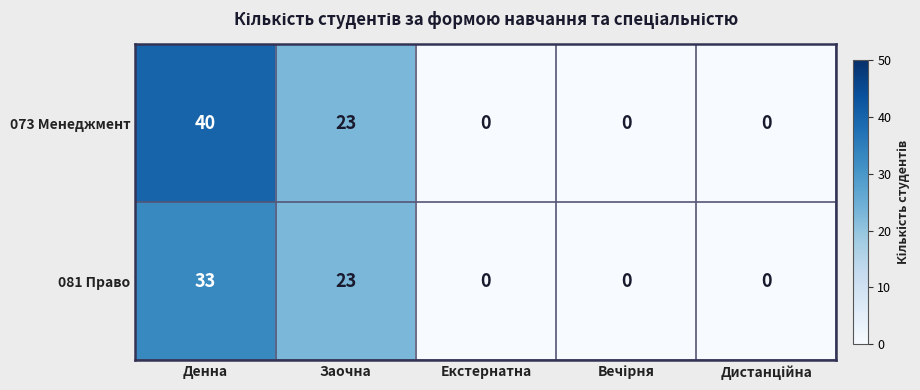

Reading left to right, extract all data points from this chart.

073 Менеджмент: 40	23	0	0	0
081 Право: 33	23	0	0	0